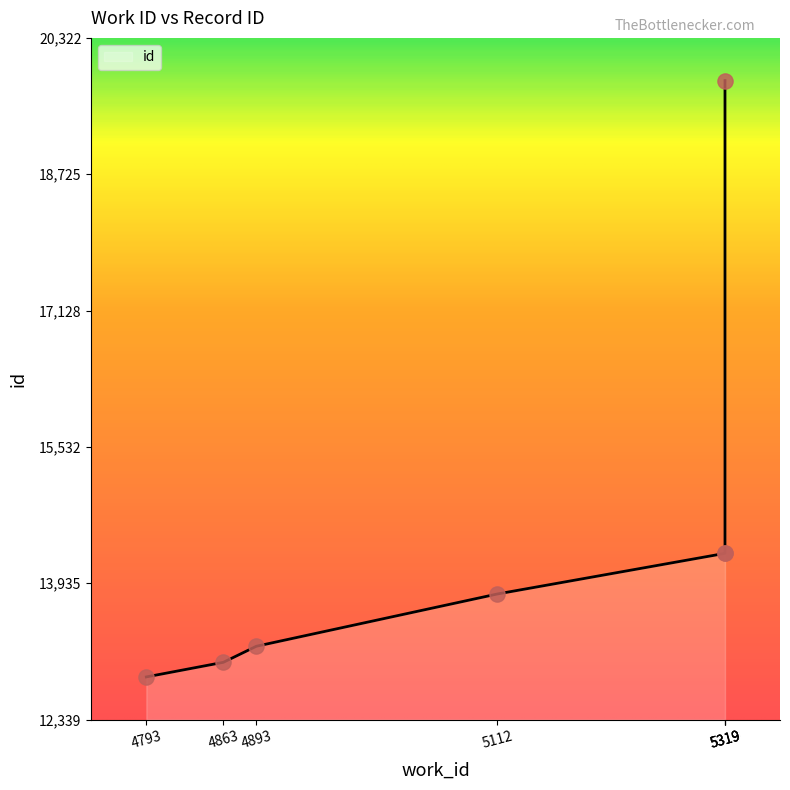

What is the change in value from 5319 to 5319?

+5536